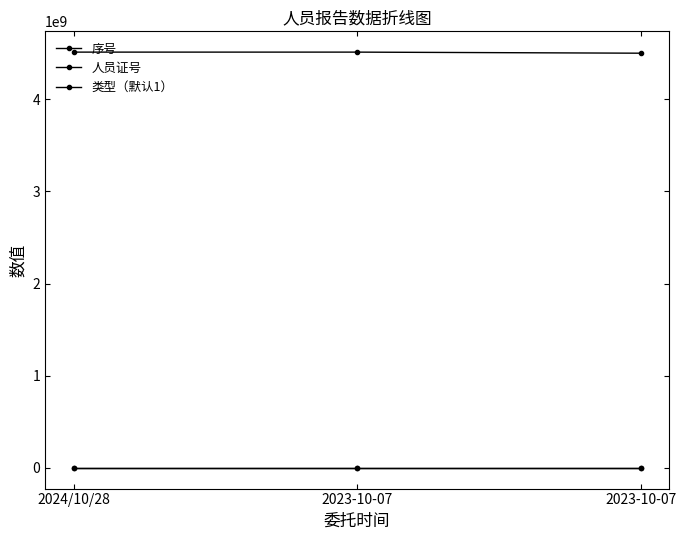

How many data points does each series have?

3